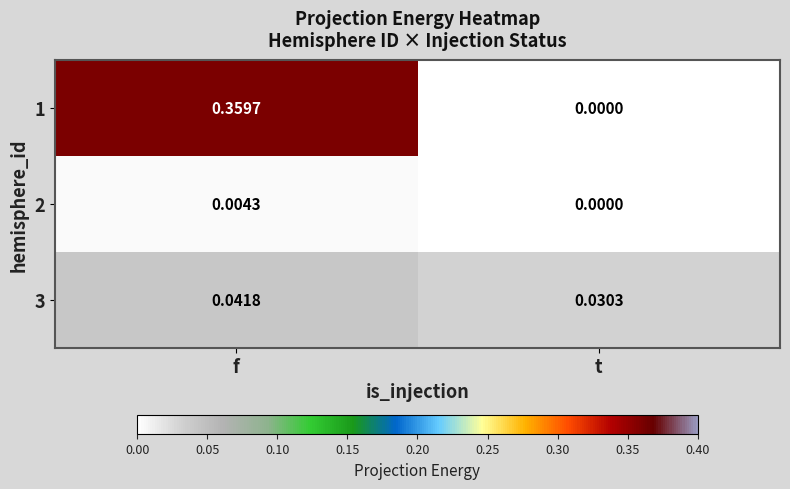

At which category is the sum across all series the highest?

f